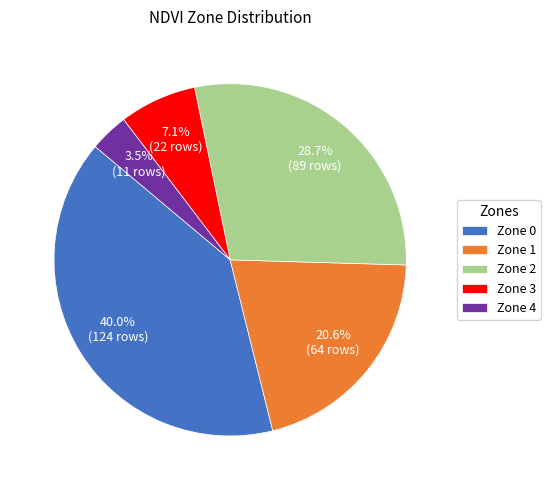

How many segments does this pie chart have?

5